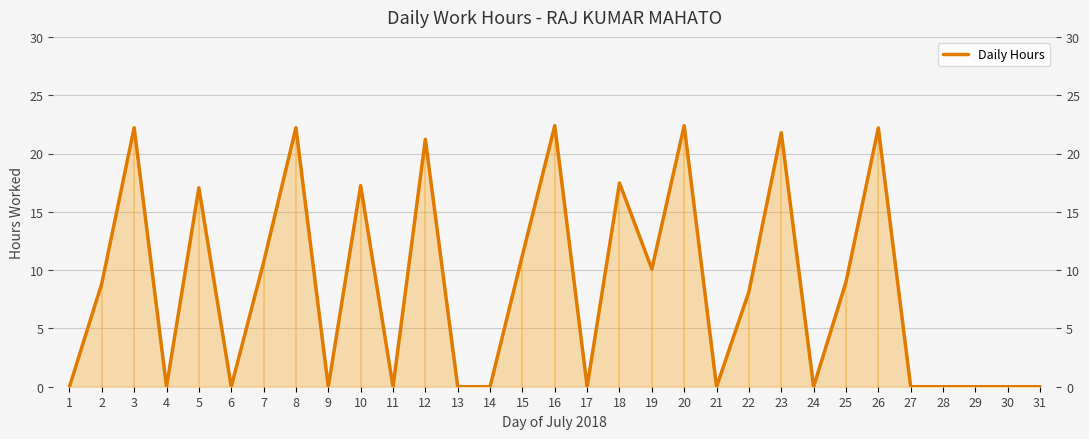

How many data points are less than 8?

15